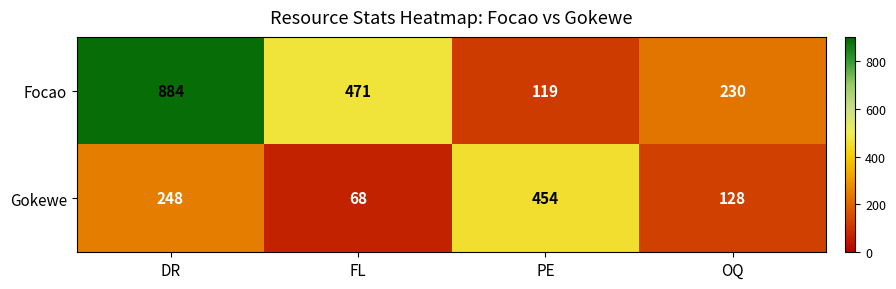

At which category is the sum across all series the highest?

DR